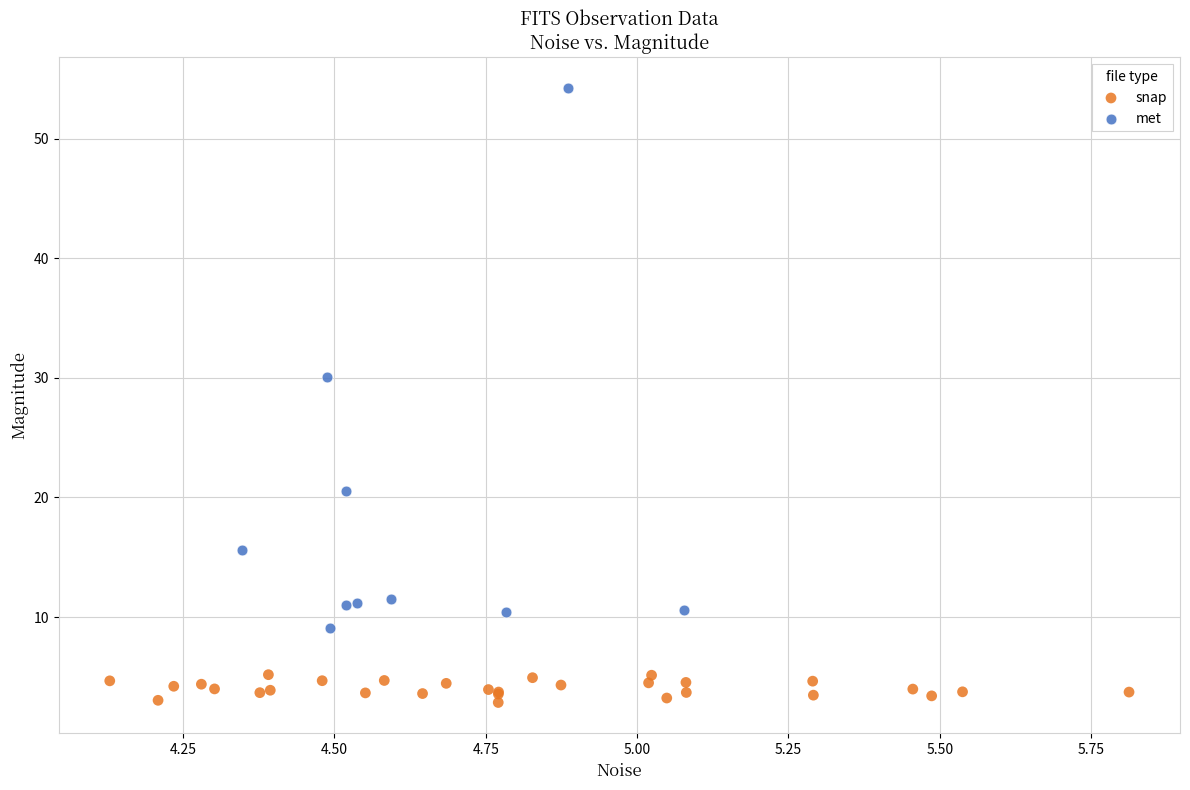

Which series contains the highest Y value?

met